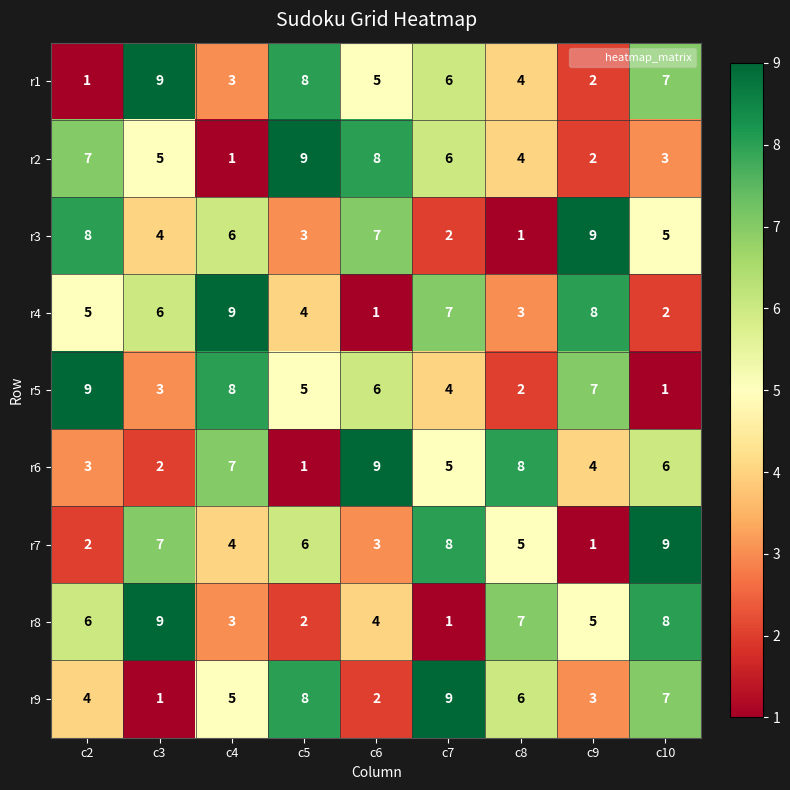

At which label does r2 first exceed 5?

c2